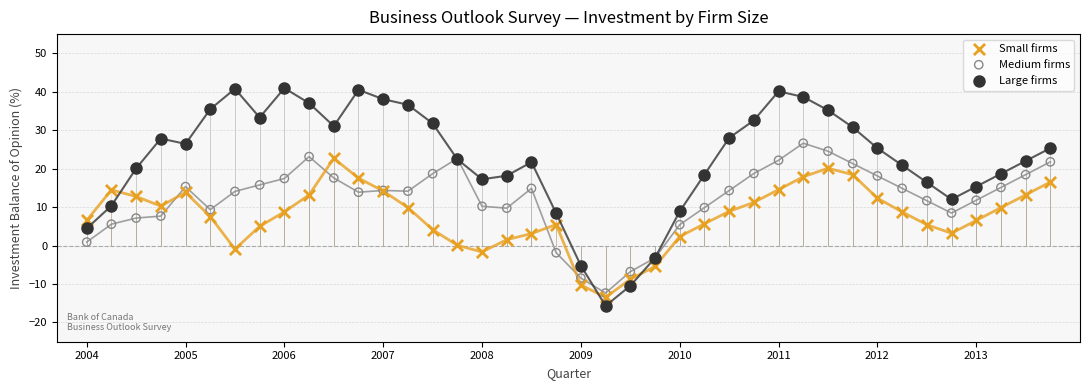

Which series reaches the maximum Y coordinate?

Large firms